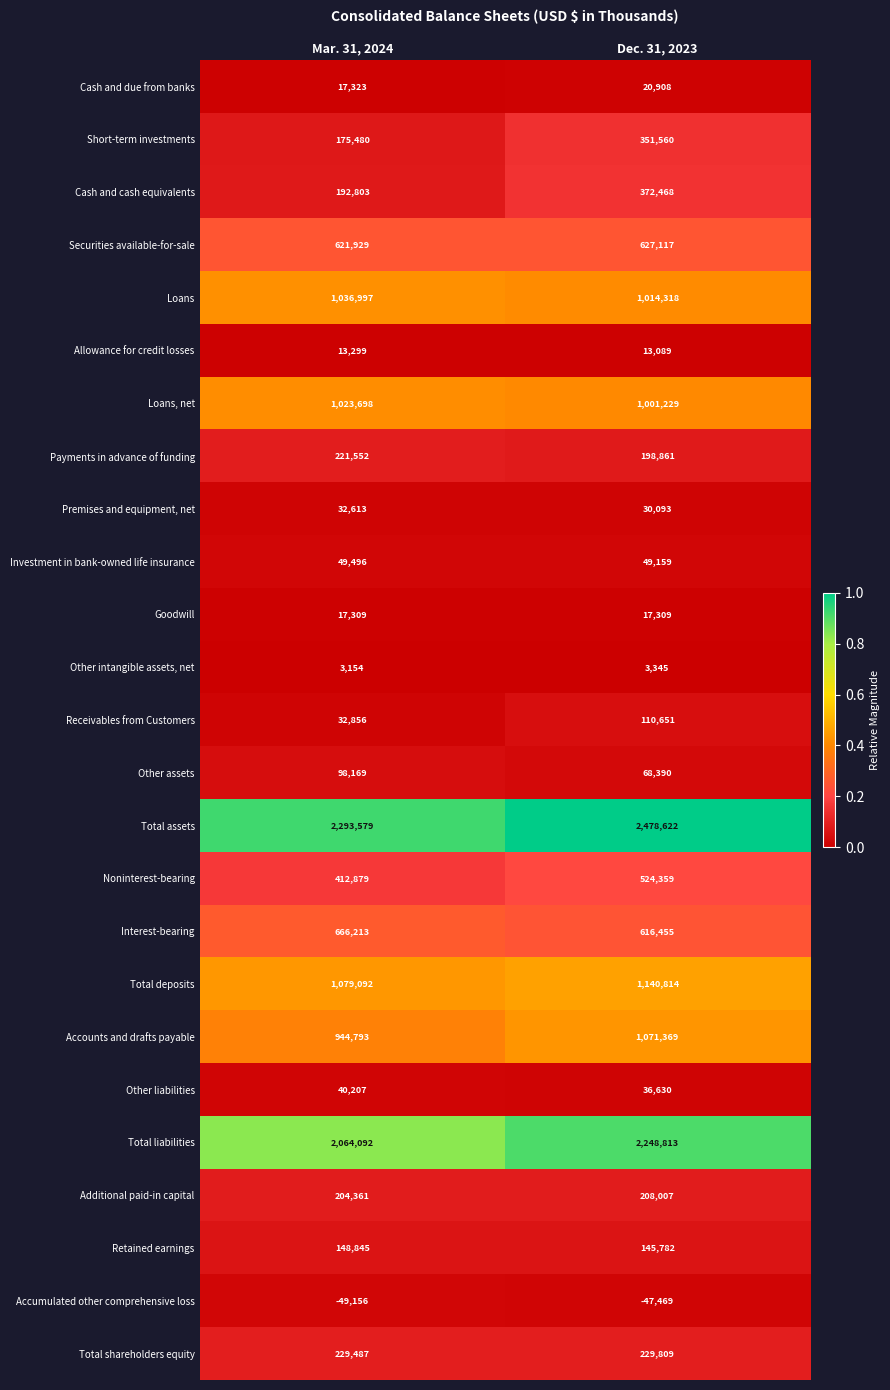

Which category has the highest value in the Cash and due from banks series?

Dec. 31, 2023